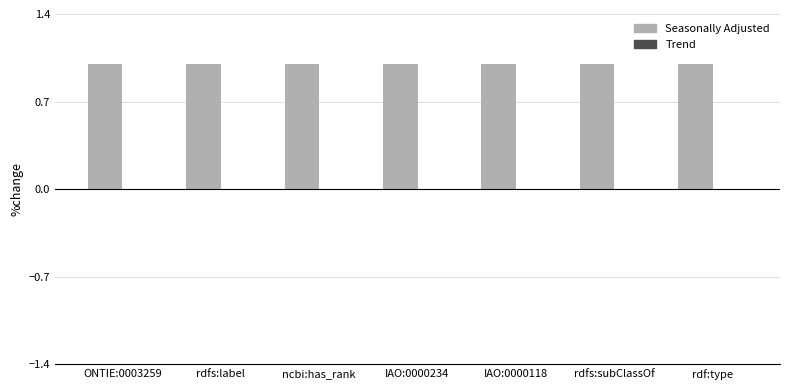

The value of assertion at rdfs:label is 1. True or false?

True